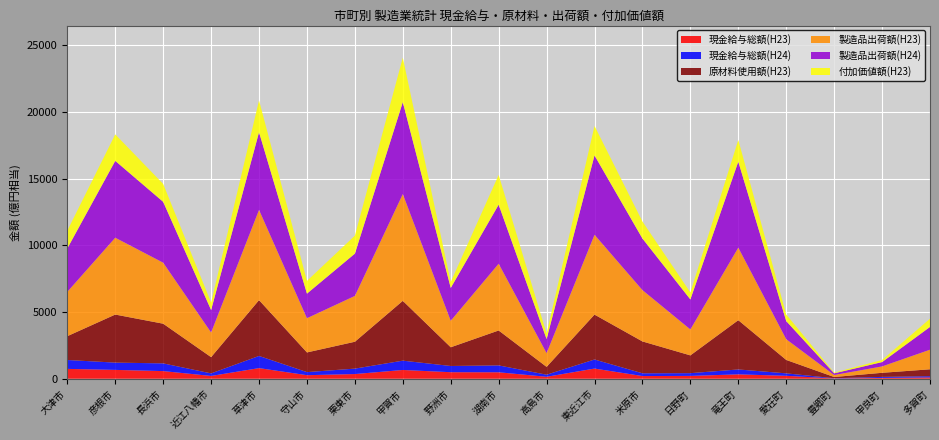

Reading left to right, transcribe all the data shown in this chart.

現金給与総額(H23): 大津市=7379247	彦根市=6624650	長浜市=5726488	近江八幡市=2090575	草津市=7960465	守山市=2655548	栗東市=3506185	甲賀市=6560764	野洲市=4894808	湖南市=4839188	高島市=1459302	東近江市=7617903	米原市=2015075	日野町=2122373	竜王町=3288603	愛荘町=2188050	豊郷町=207213	甲良町=607207	多賀町=1004065
現金給与総額(H24): 大津市=6668276	彦根市=5460815	長浜市=5784038	近江八幡市=1913555	草津市=9123912	守山市=2317478	栗東市=4076478	甲賀市=6983903	野洲市=4663398	湖南市=5159327	高島市=1571994	東近江市=6804471	米原市=2072606	日野町=2055893	竜王町=3663506	愛荘町=1846860	豊郷町=171372	甲良町=765474	多賀町=907978
原材料使用額(H23): 大津市=17844377	彦根市=36009342	長浜市=29735263	近江八幡市=12171867	草津市=41824017	守山市=14740484	栗東市=20131745	甲賀市=44828218	野洲市=14015445	湖南市=26166123	高島市=5857352	東近江市=33640522	米原市=23869400	日野町=13323635	竜王町=36917264	愛荘町=10047680	豊郷町=915051	甲良町=3070245	多賀町=5162519
製造品出荷額(H23): 大津市=33241375	彦根市=57595288	長浜市=45718041	近江八幡市=18493209	草津市=67620538	守山市=25646368	栗東市=34357526	甲賀市=80024788	野洲市=19875605	湖南市=50036837	高島市=10311450	東近江市=59836486	米原市=38464421	日野町=19446669	竜王町=54369560	愛荘町=15548356	豊郷町=1490663	甲良町=4790520	多賀町=14688217
製造品出荷額(H24): 大津市=32527464	彦根市=57574615	長浜市=45603394	近江八幡市=16788217	草津市=58180607	守山市=18416949	栗東市=31671535	甲賀市=68905288	野洲市=24604952	湖南市=44226401	高島市=10527411	東近江市=59443802	米原市=38639696	日野町=22477370	竜王町=64424278	愛荘町=13565564	豊郷町=1266880	甲良町=3241727	多賀町=17037618
付加価値額(H23): 大津市=13325968	彦根市=19860860	長浜市=13425733	近江八幡市=5659661	草津市=23883366	守山市=9537158	栗東市=13495756	甲賀市=33297449	野洲市=4469996	湖南市=22297884	高島市=4104794	東近江市=22107457	米原市=12744055	日野町=5279111	竜王町=16277673	愛荘町=4960336	豊郷町=519280	甲良町=1568359	多賀町=6184532